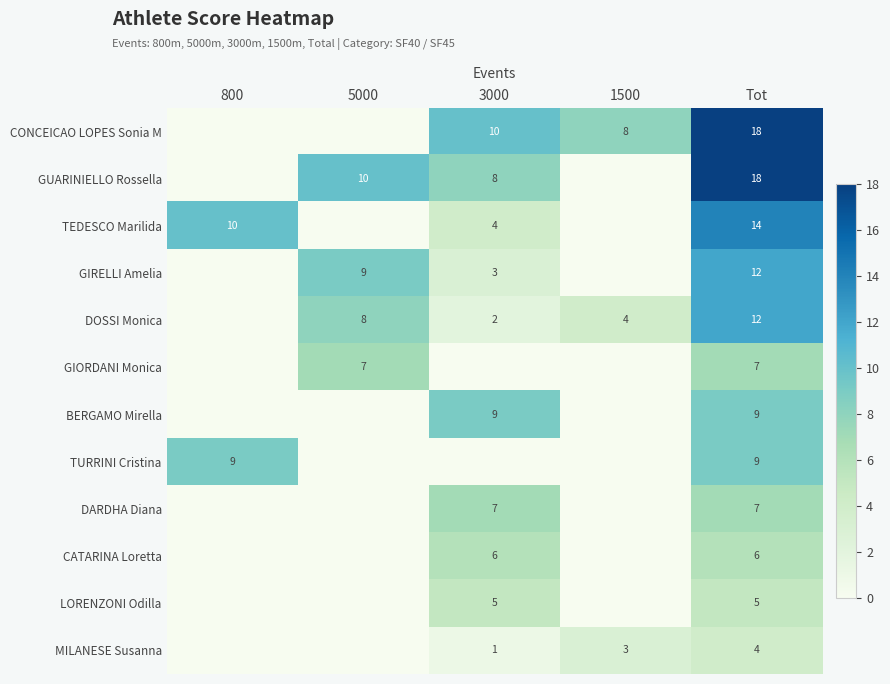

What is the sum of the GUARINIELLO Rossella values at 3000 and 5000?

18